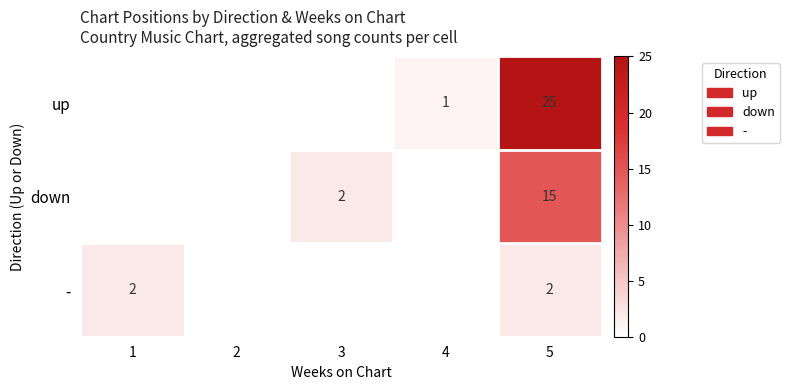

Rank the series at 5 from lowest to highest value.

-, down, up